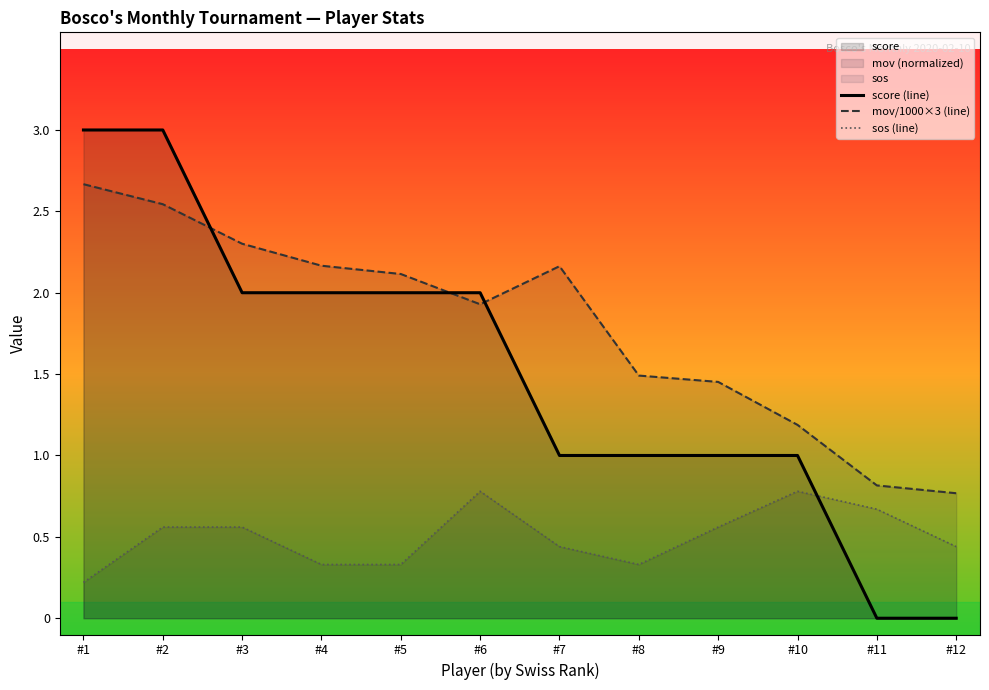

What is the lowest value of the mov/1000×3 (line) series?

0.8